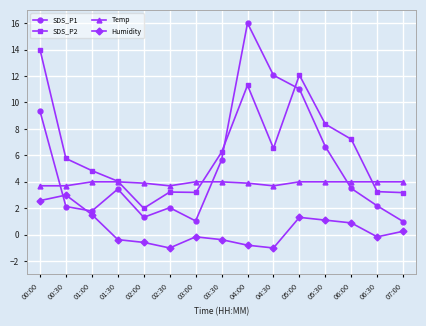

True or false: Humidity and Temp cross at least once.

False